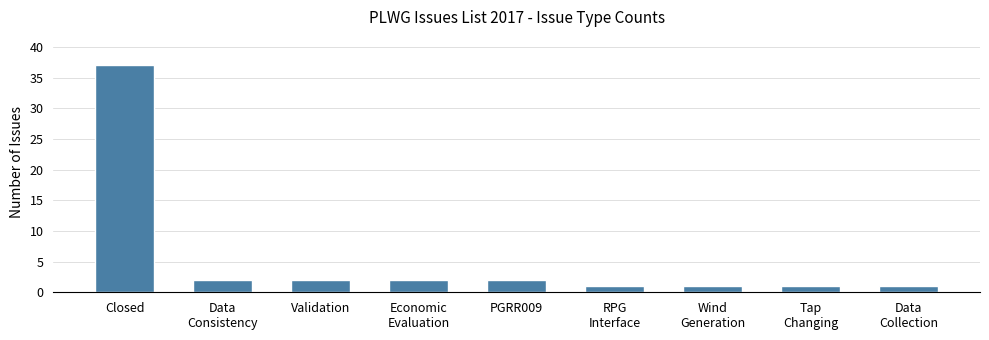

The chart shows a value of 2 at Validation. True or false?

True